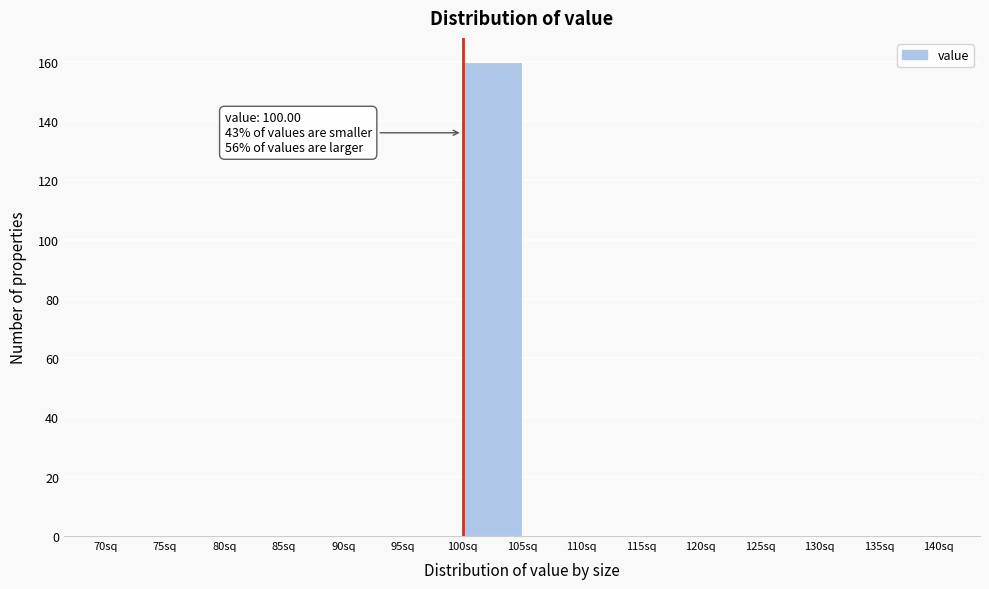

Over which range of the x-axis is the bar tallest?

100 to 105